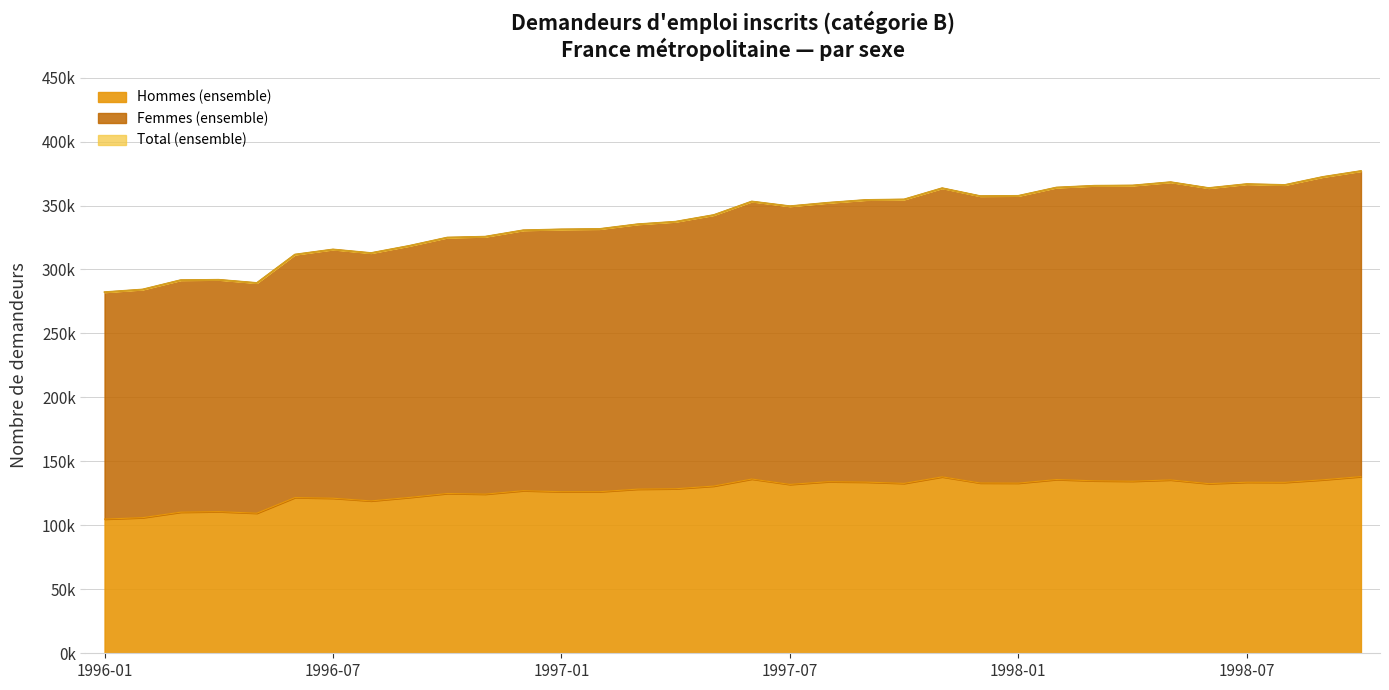

True or false: Femmes (ensemble) and Total (ensemble) intersect in this chart.

False